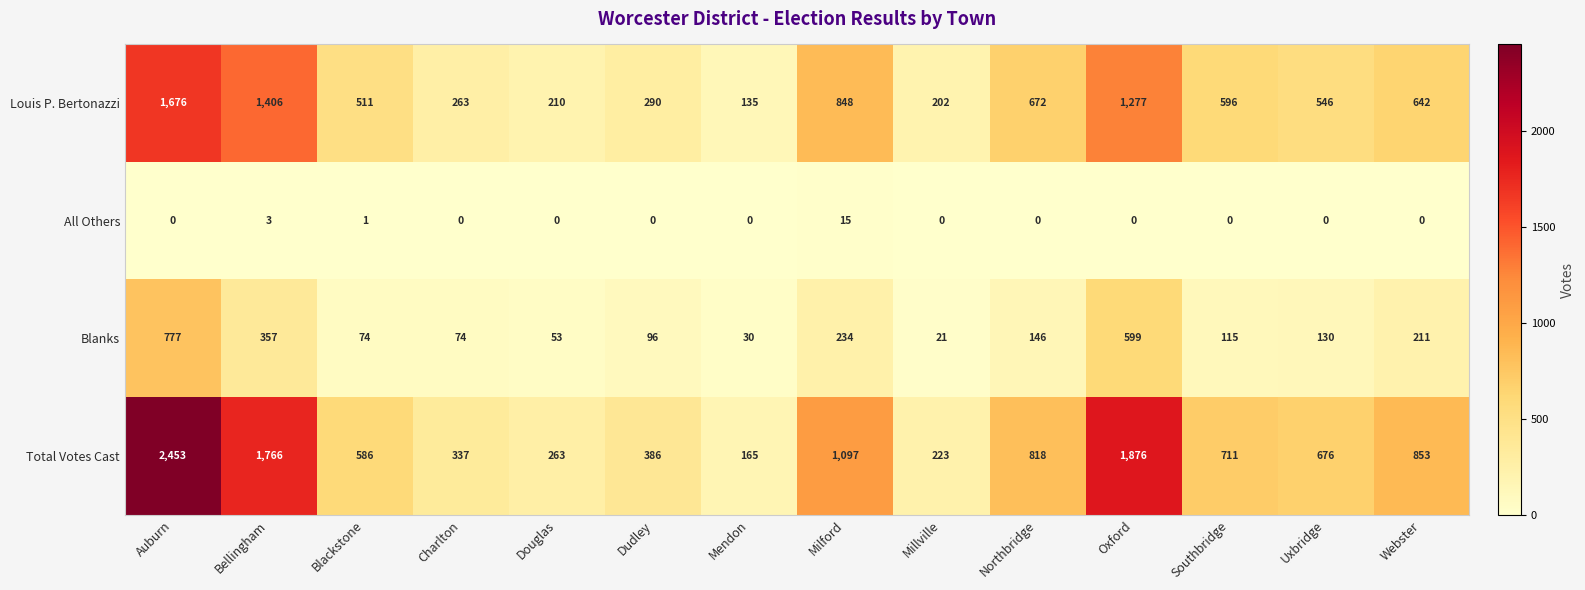

What is the difference between the Blanks values at Bellingham and Auburn?

420